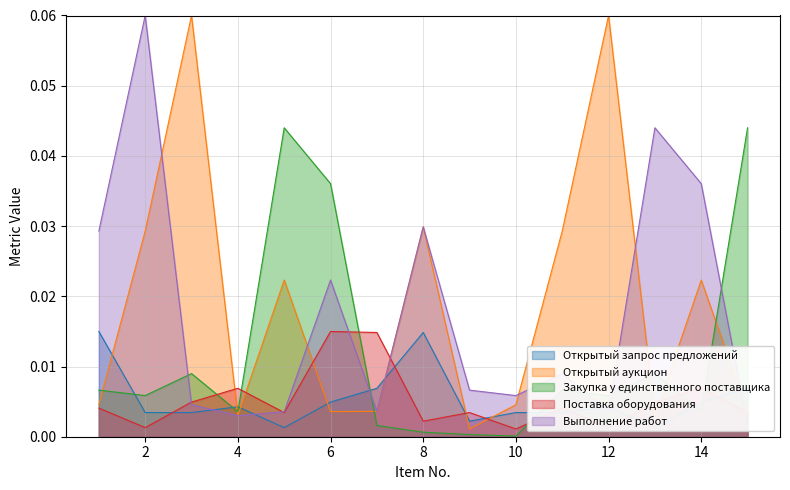

True or false: Закупка у единственного поставщика and Открытый запрос предложений cross at least once.

True